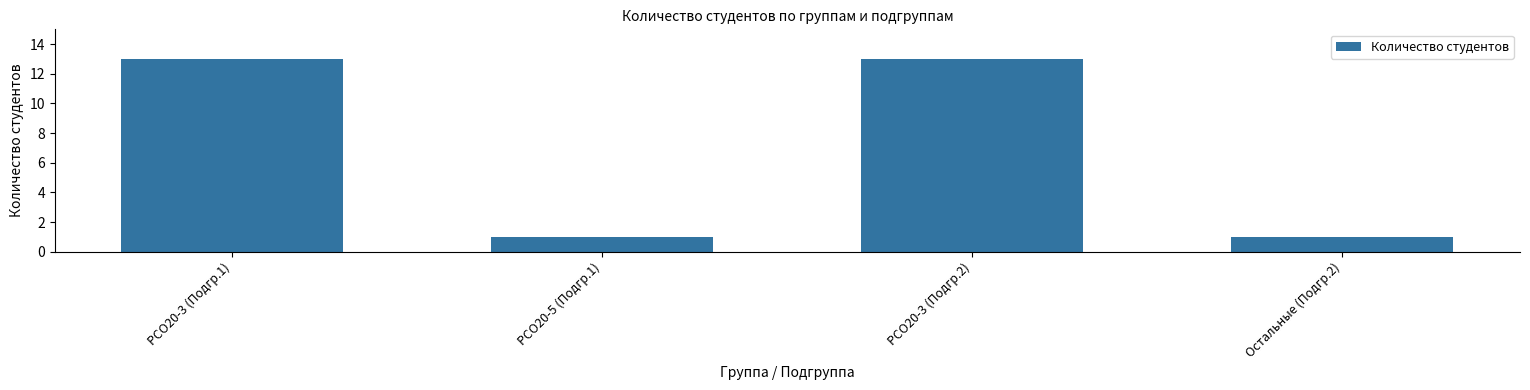

What is the sum of all values?

28